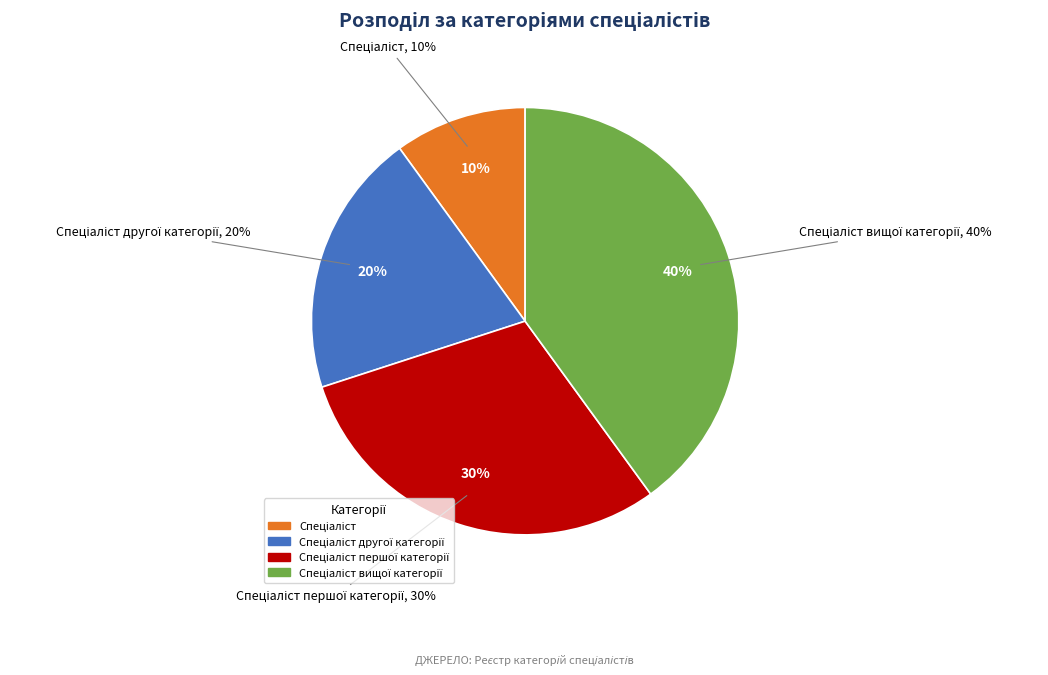

Between Спеціаліст першої категорії and Спеціаліст другої категорії, which is larger?

Спеціаліст першої категорії